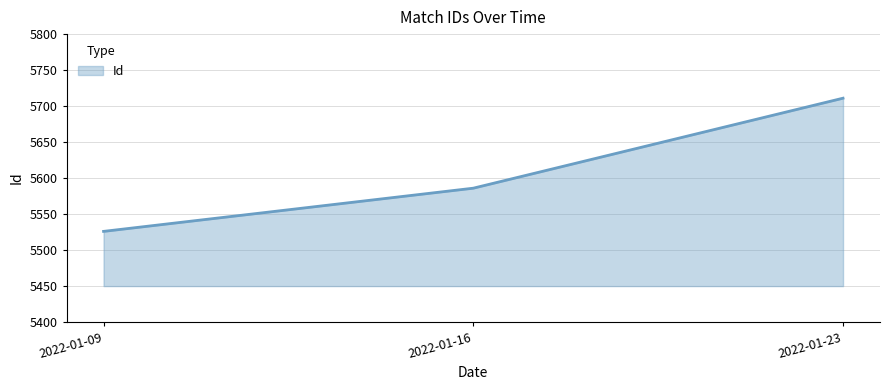

How many values are between 5526 and 5711?

3